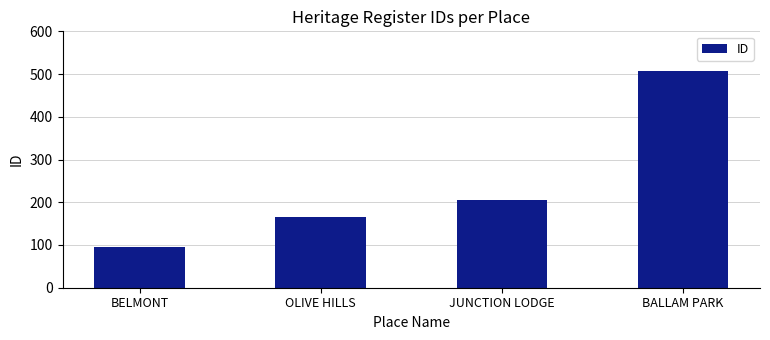

Reading right to left, what are all the values shown in this chart?

BALLAM PARK=508	JUNCTION LODGE=205	OLIVE HILLS=166	BELMONT=95